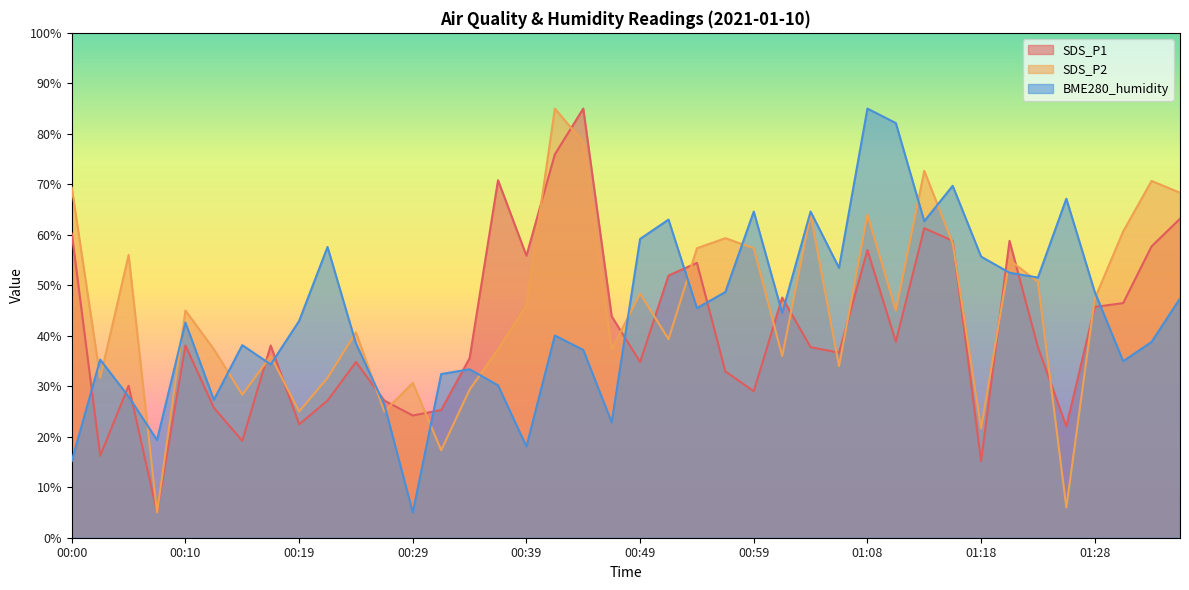

True or false: SDS_P2 has a value of 79.9 at 01:23.

False